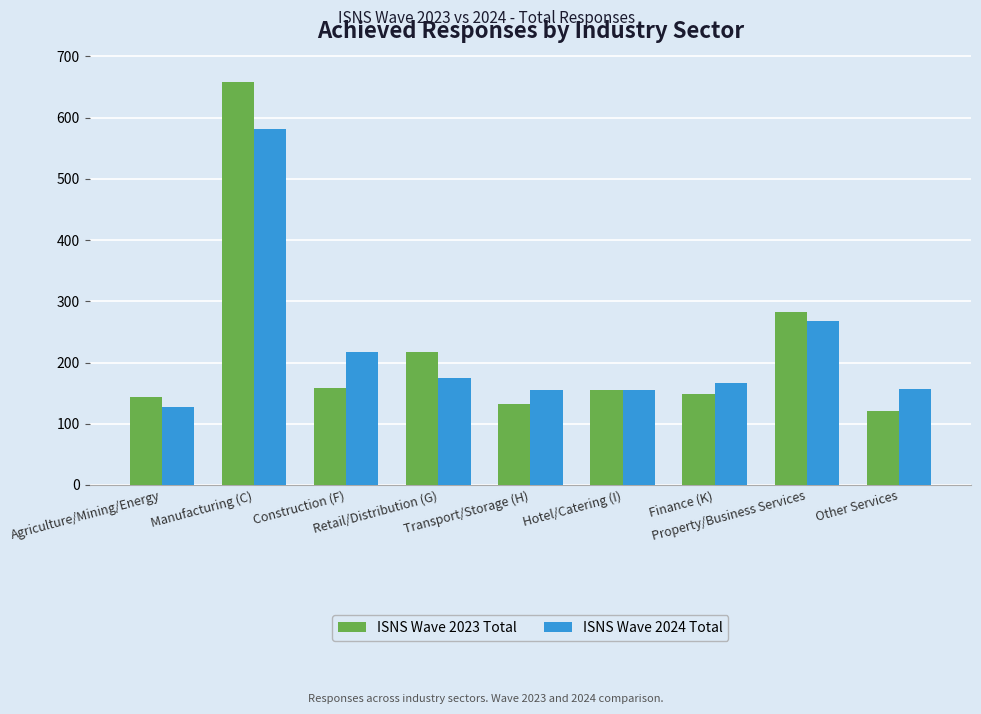

What is the total value across all series at Agriculture/Mining/Energy?

270